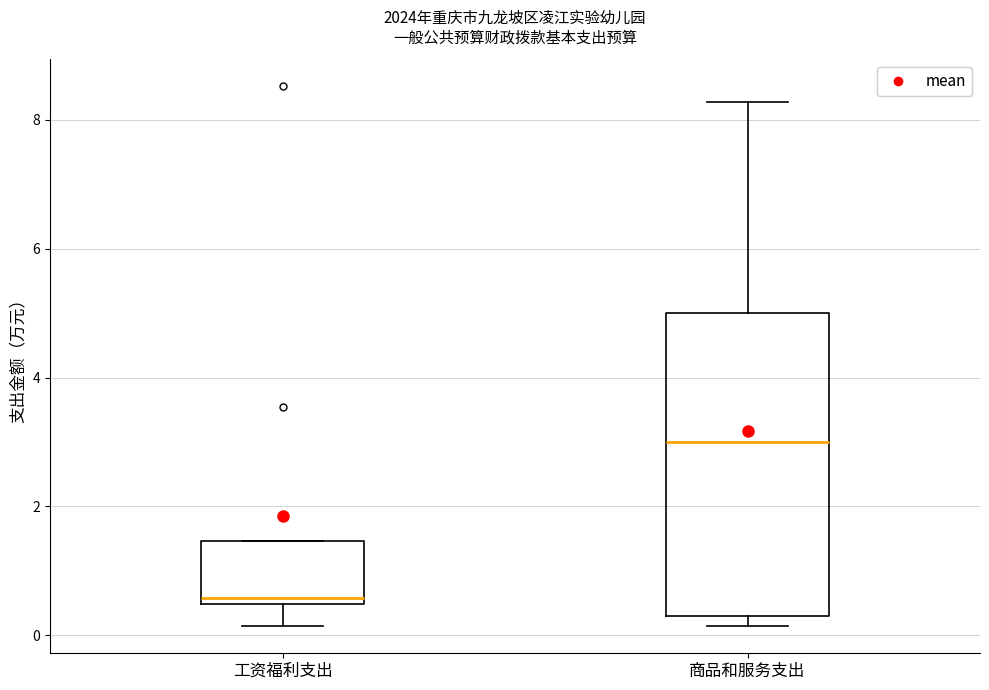

Reading left to right, read every box against the y-axis: the position of its median line, the range the box covers, and the ends of its whiskers. The values are not printed on the chart, so give them approximately, as read against the axis.

工资福利支出: median 0.6, box 0.4 to 1.4, whiskers 0.2 to 1.4
商品和服务支出: median 3.0, box 0.4 to 5.0, whiskers 0.2 to 8.2